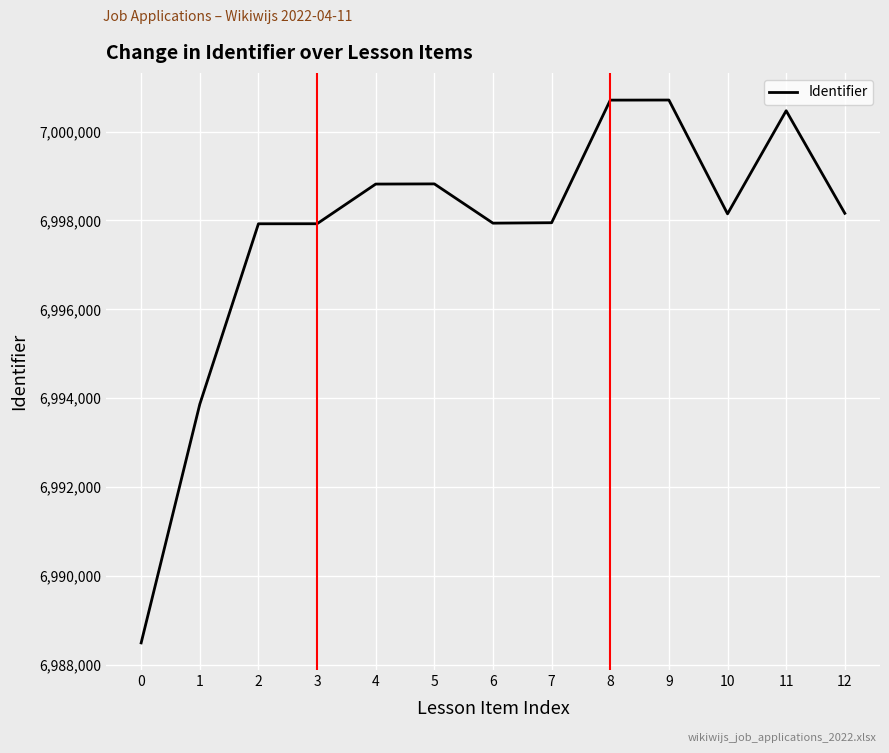

What is the approximate value at 5, to the nearest 50?

6998800